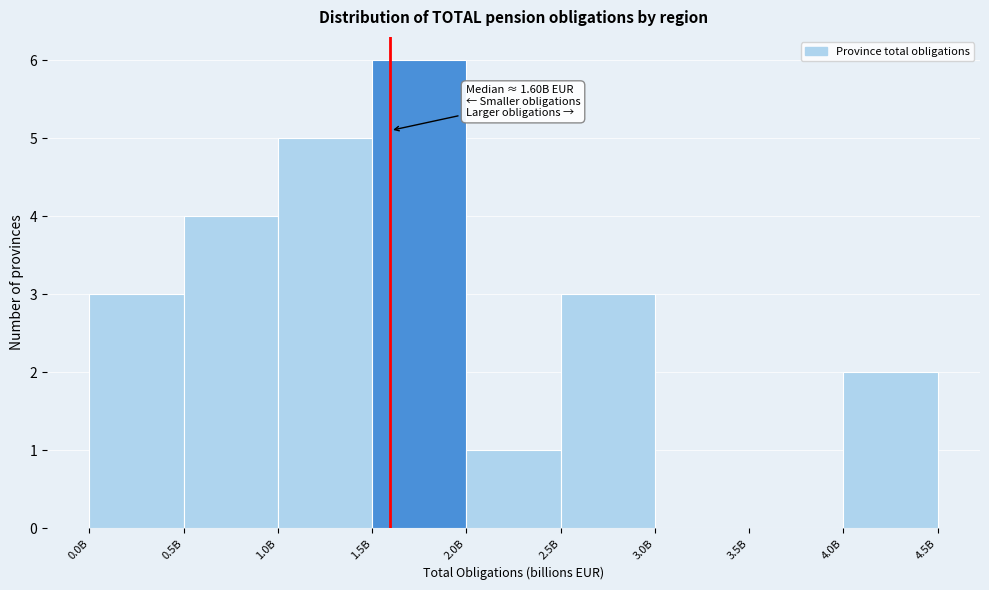

Reading right to left, transcribe all the data shown in this chart.

4.0B=2	3.5B=0	3.0B=0	2.5B=3	2.0B=1	1.5B=6	1.0B=5	0.5B=4	0.0B=3